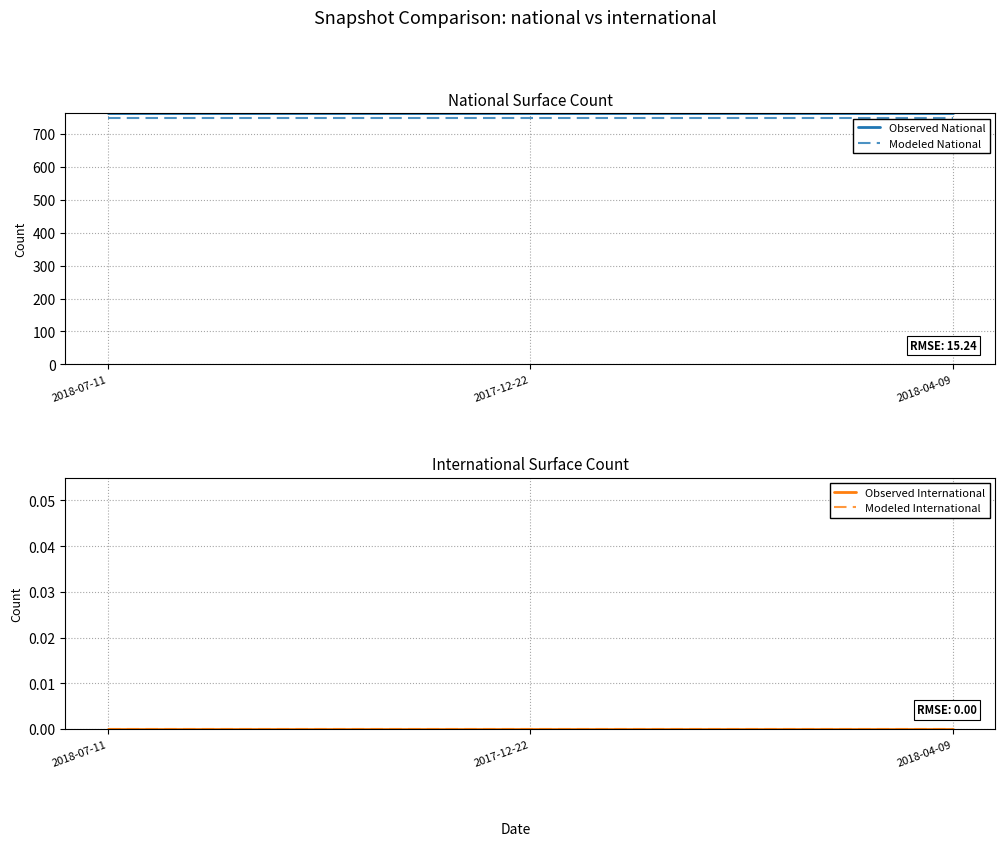

Which series has the widest spread of values?

Observed National